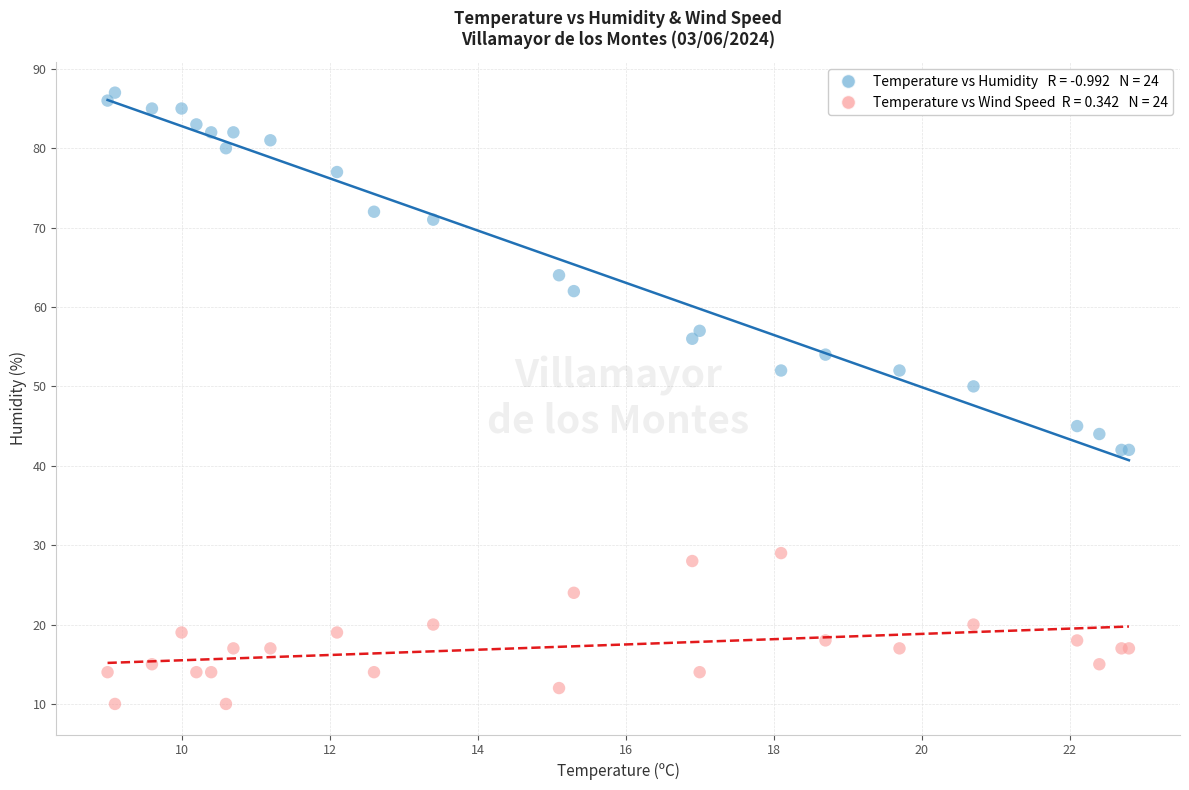

Across all series, what Y value is closest to 48?

50